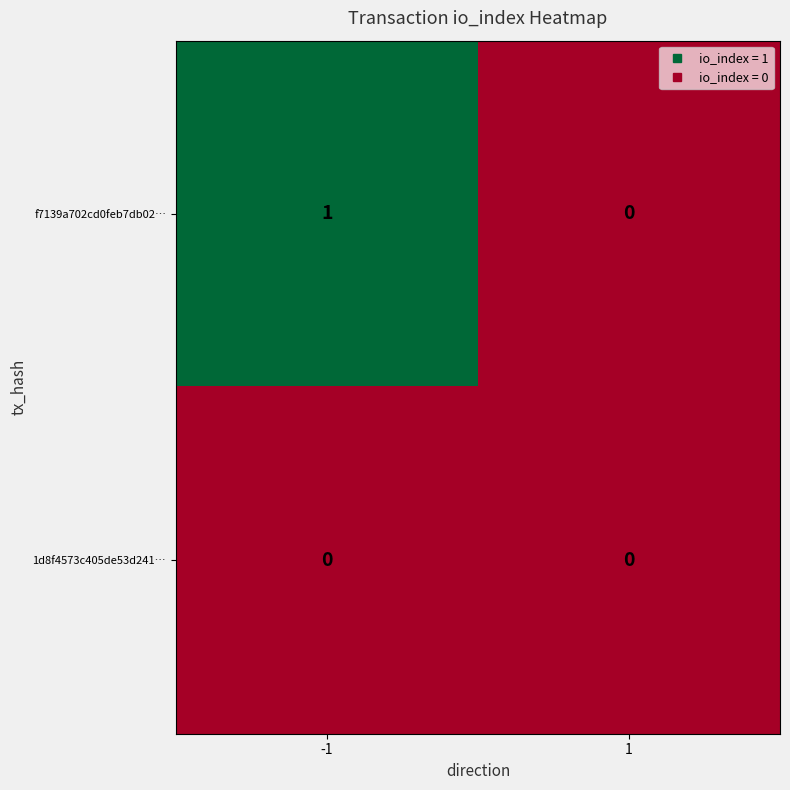

What is the difference between the highest and lowest values at -1?

1